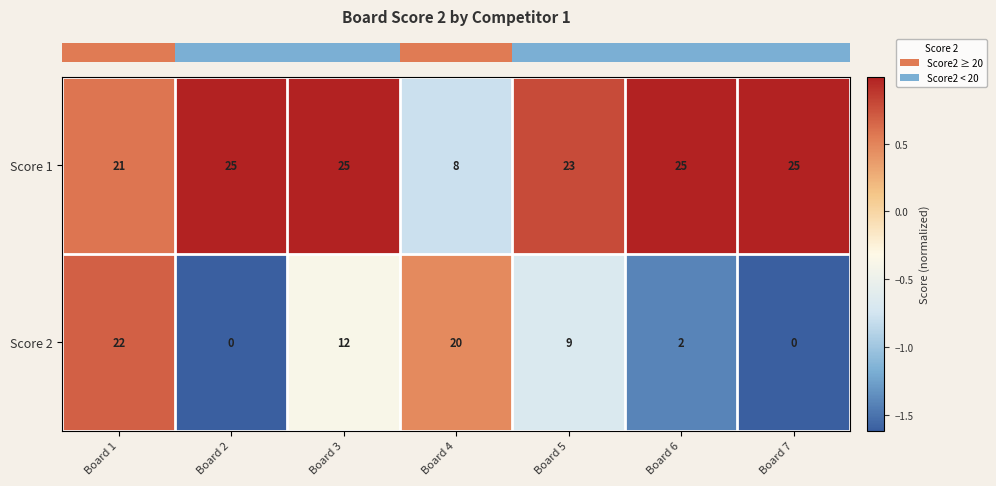

True or false: Score 1 has a value of 40 at Board 7.

False